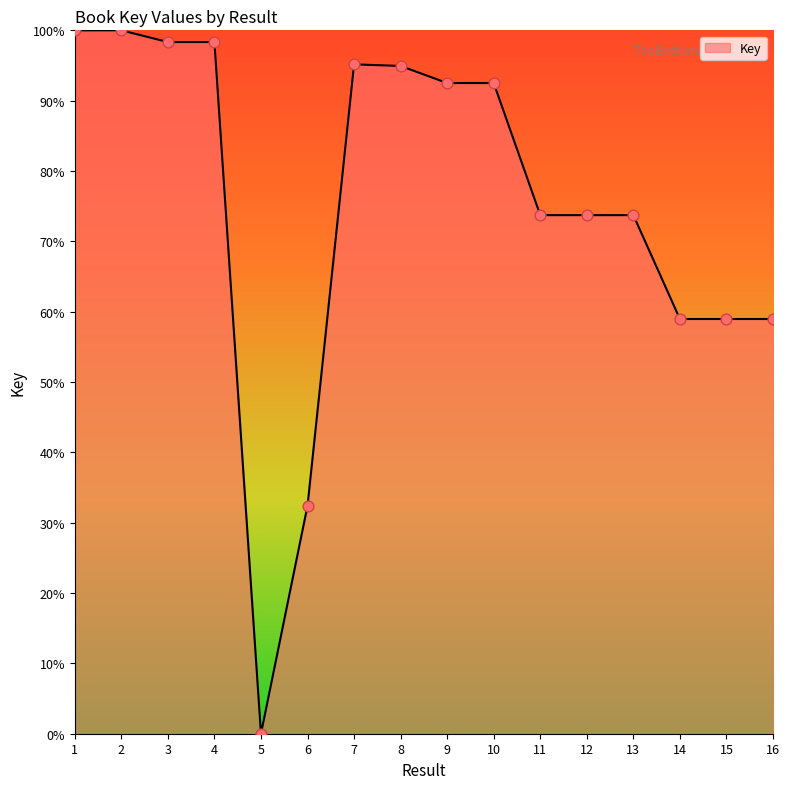

Between 9 and 4, which is larger?

4